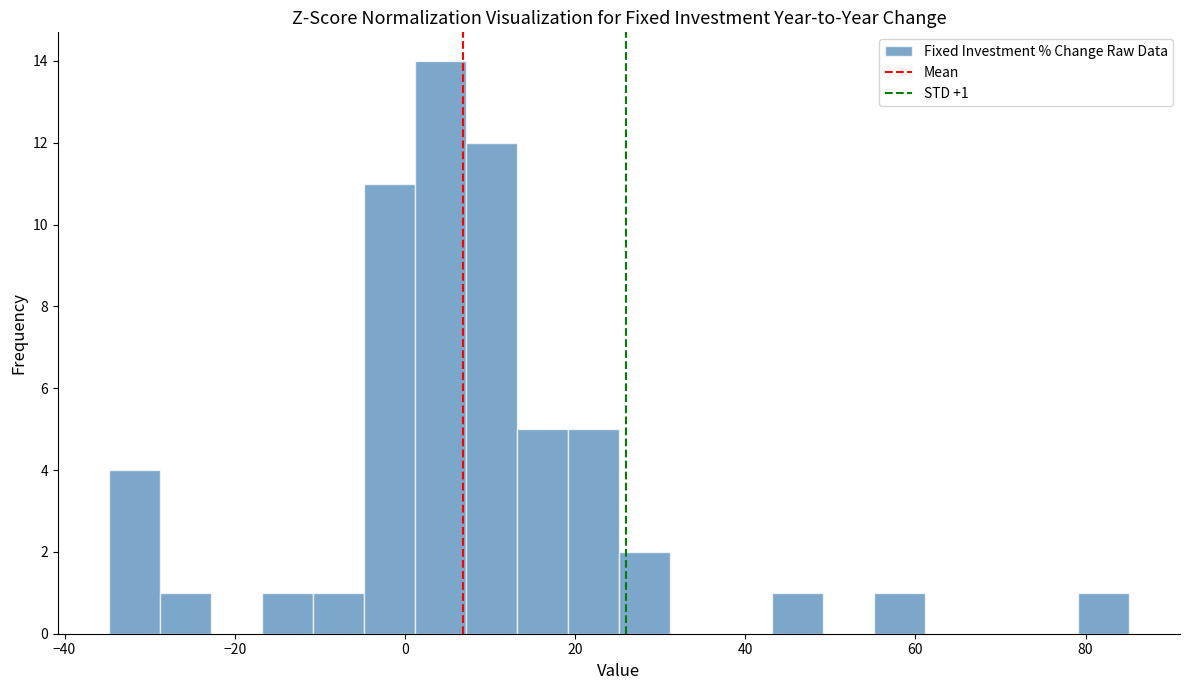

Around what value on the x-axis is the tallest bar? Give the approximate position of its centre, as read against the axis.

4